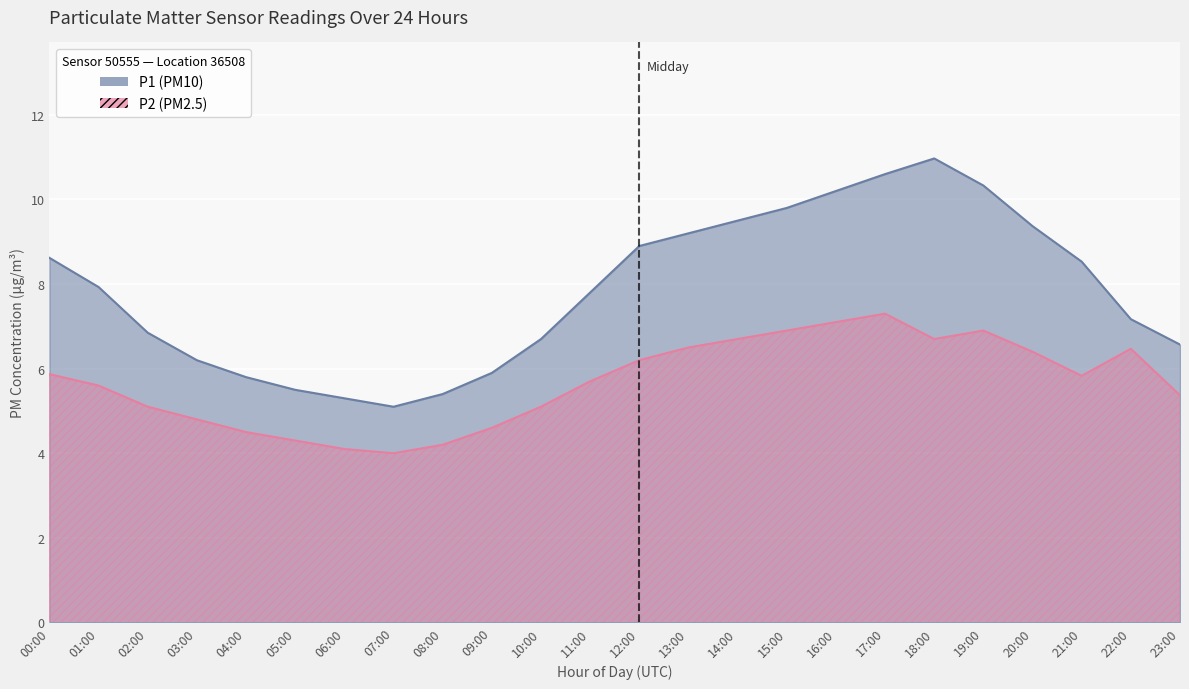

Which series has the largest range (max minus min)?

P1 (PM10)